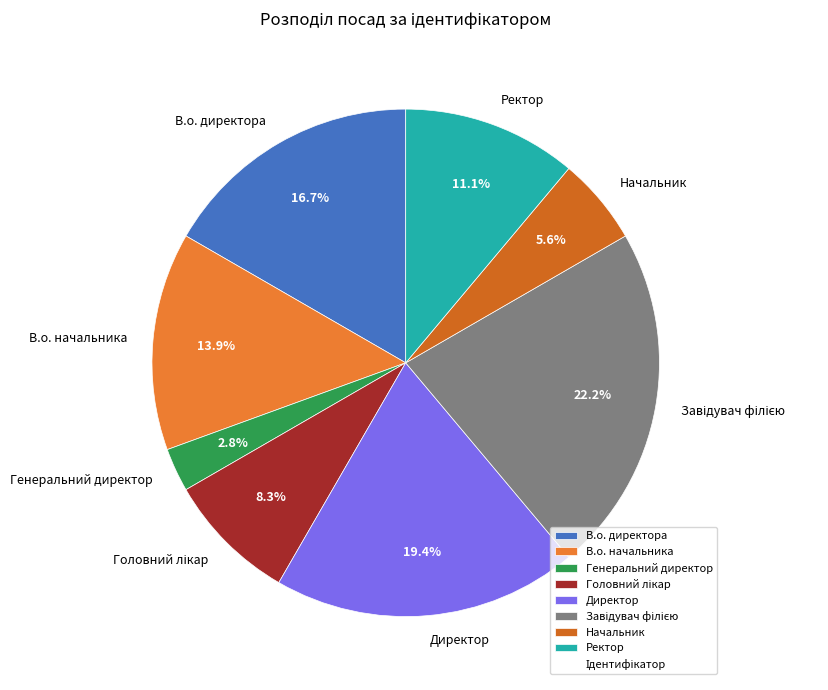

Which slice is the smallest?

Генеральний директор